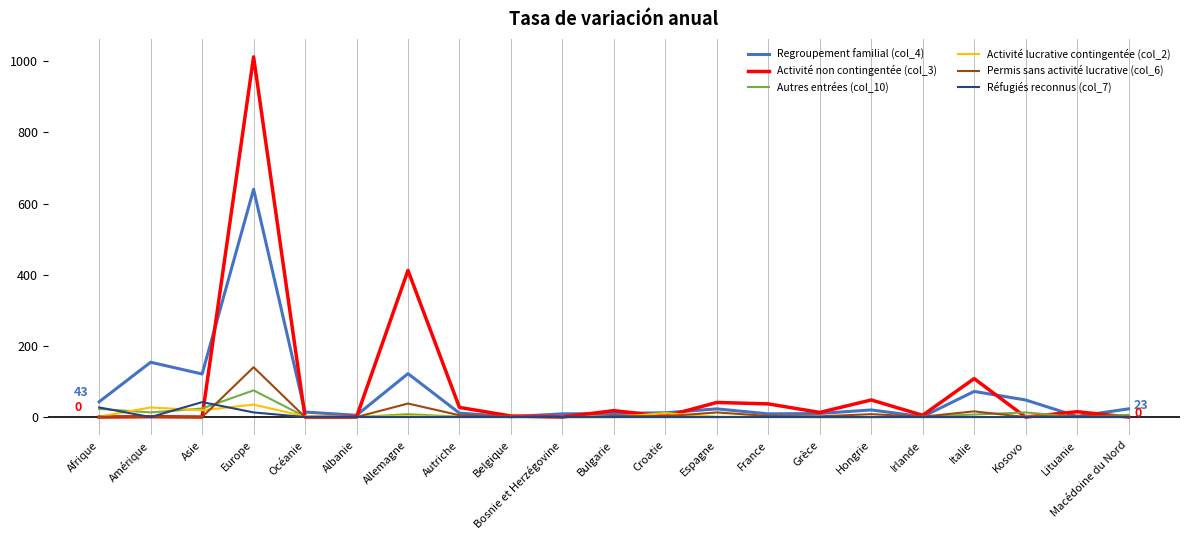

At which label is Autres entrées (col_10) closest to 37?

Asie